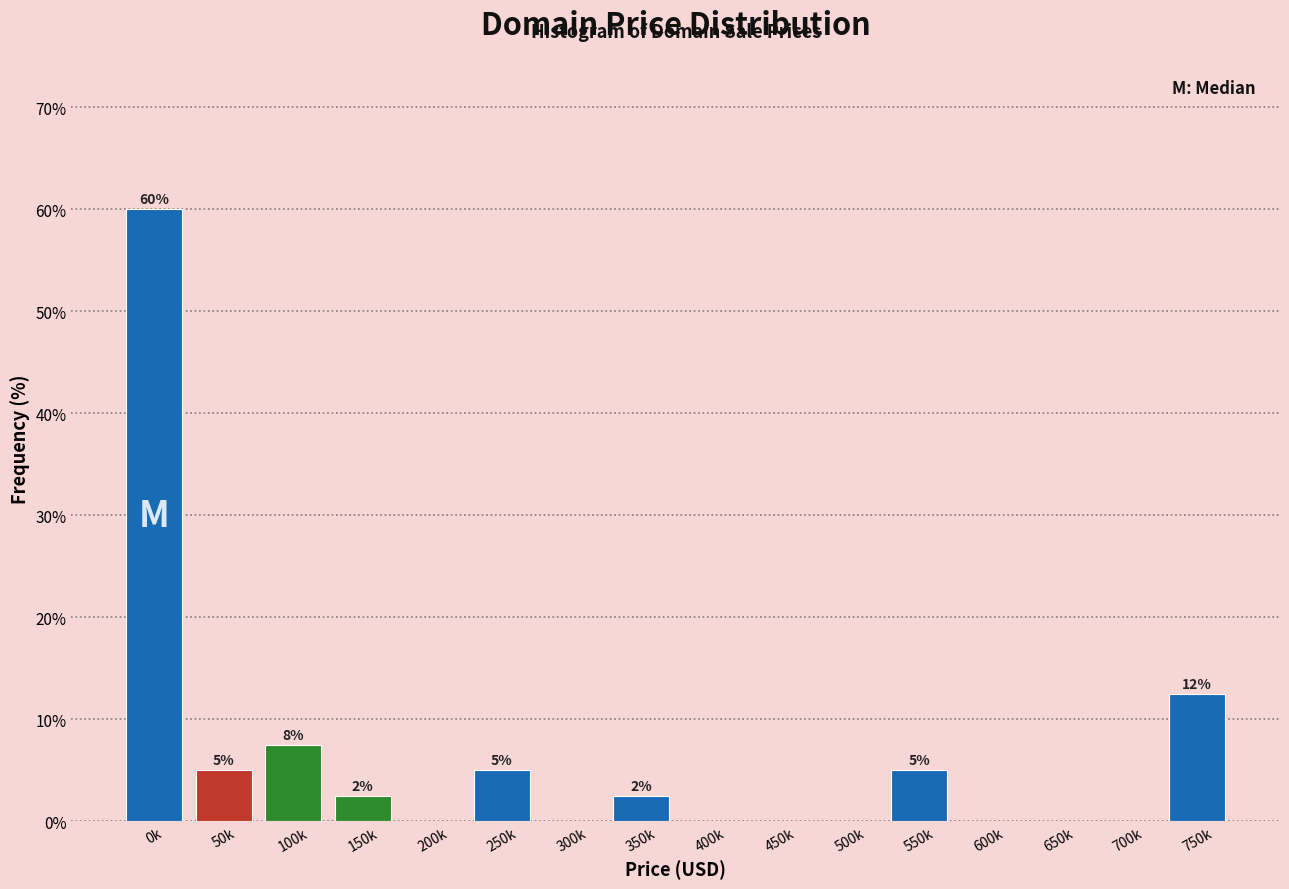

Where does the data first go above 2?

0k